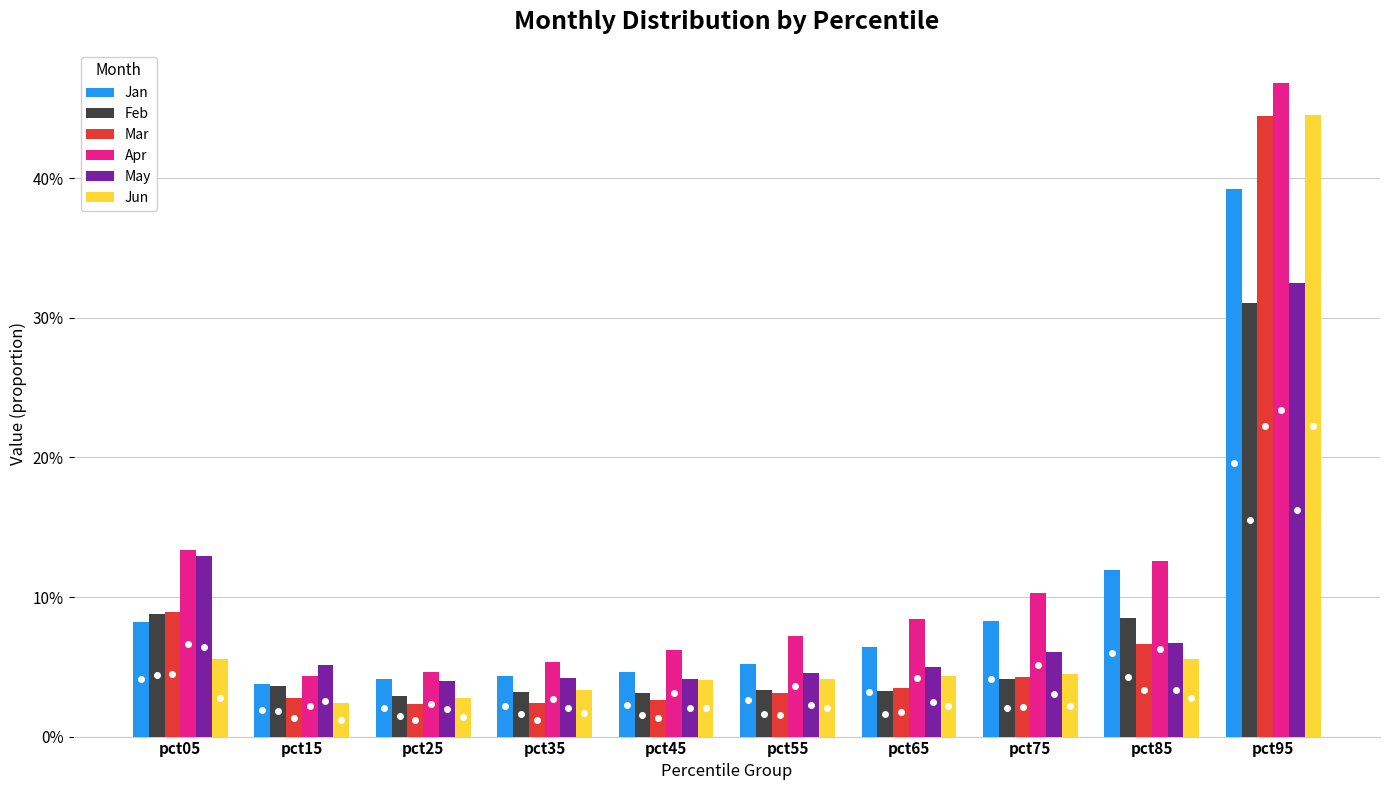

Rank the categories by Jun value from highest to lowest.

pct95, pct05, pct85, pct75, pct65, pct55, pct45, pct35, pct25, pct15